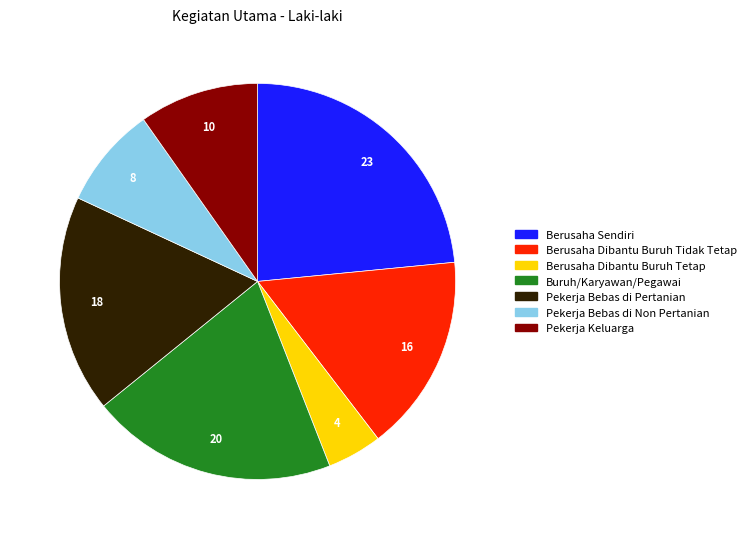

What is the ratio of the value at Pekerja Bebas di Pertanian to the value at Pekerja Keluarga?

1.8